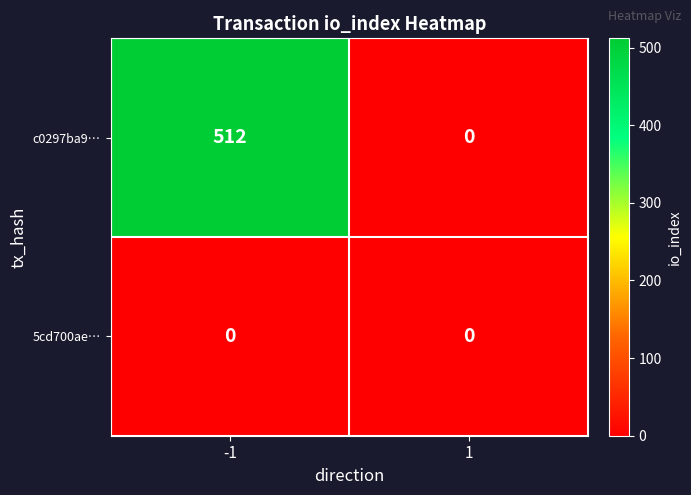

The value of 5cd700ae… at 1 is 0. True or false?

True